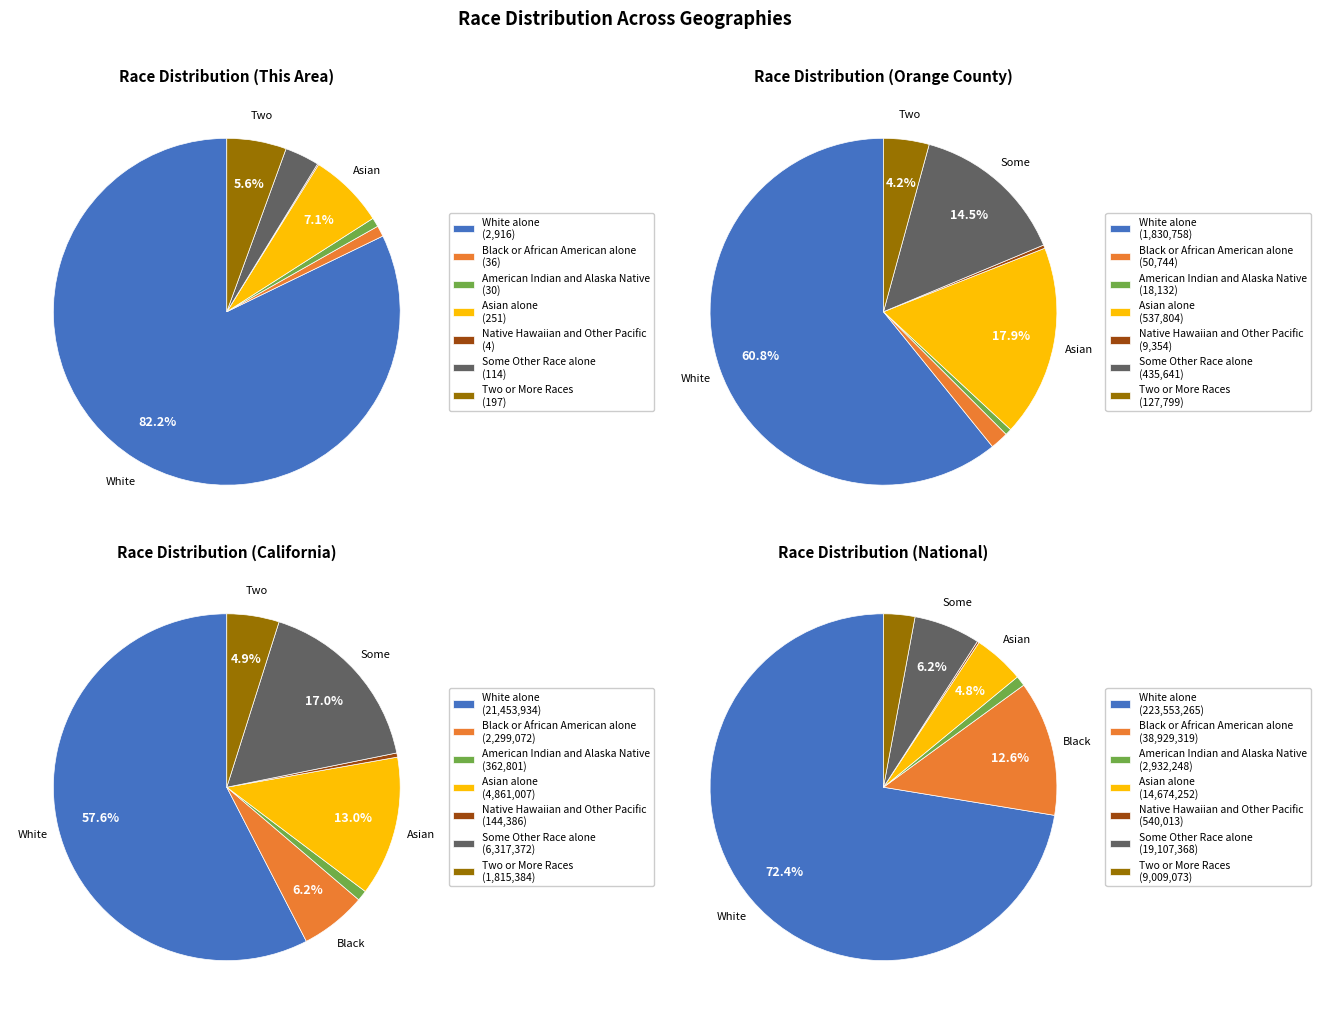

The Asian alone slice represents 12% of the pie. True or false?

False